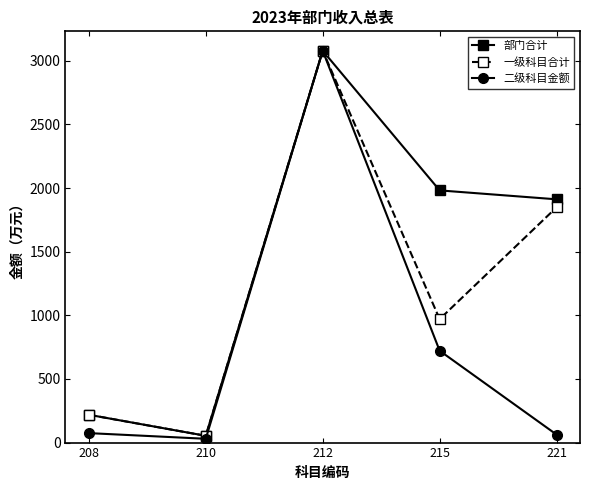

List the labels in order of 部门合计 value, smallest first.

210, 208, 221, 215, 212